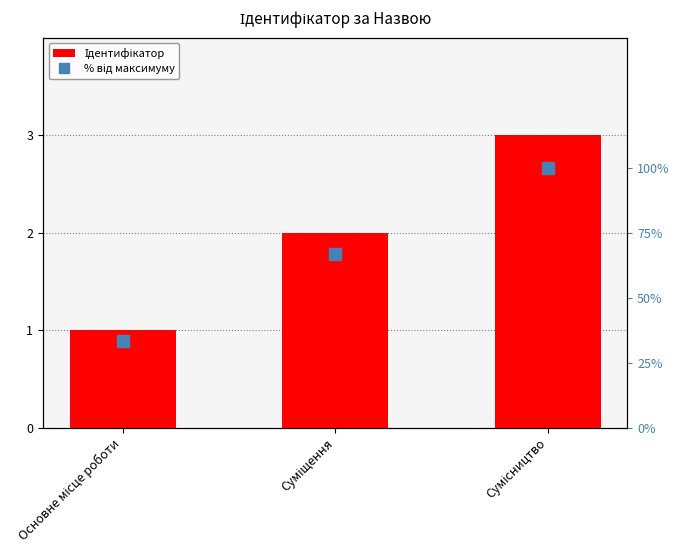

Rank the categories by % від максимуму value from highest to lowest.

Сумісництво, Суміщення, Основне місце роботи